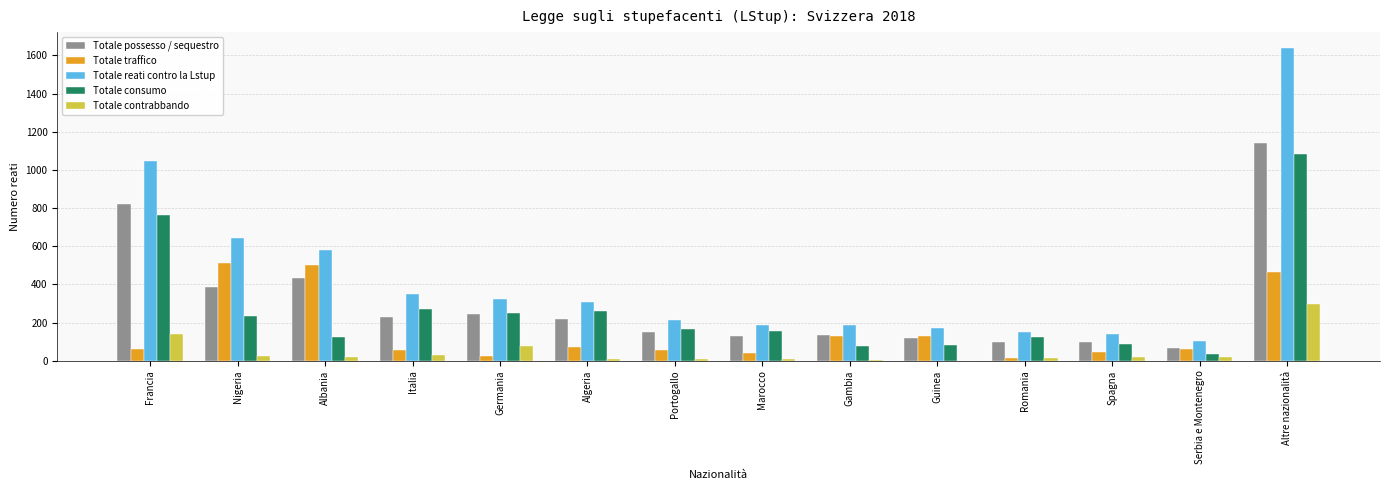

Are the bars horizontal?

No